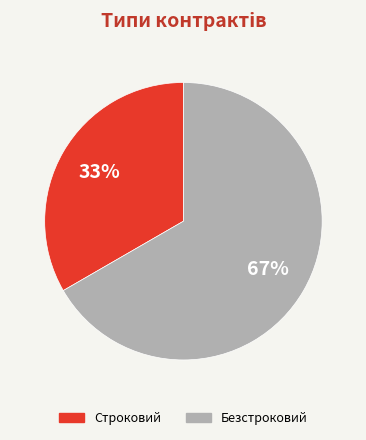

Does Строковий represent more than half of the total?

No